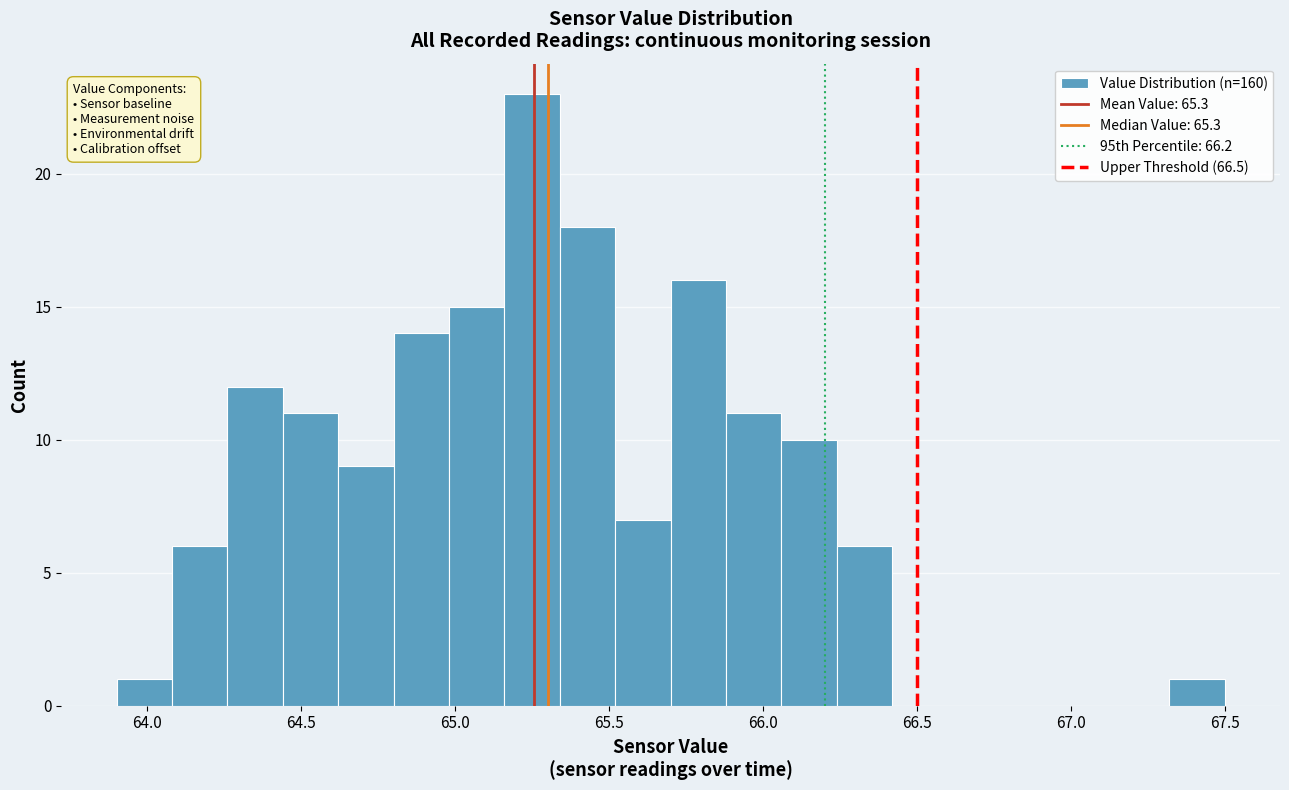

Around what value on the x-axis is the tallest bar? Give the approximate position of its centre, as read against the axis.

65.25